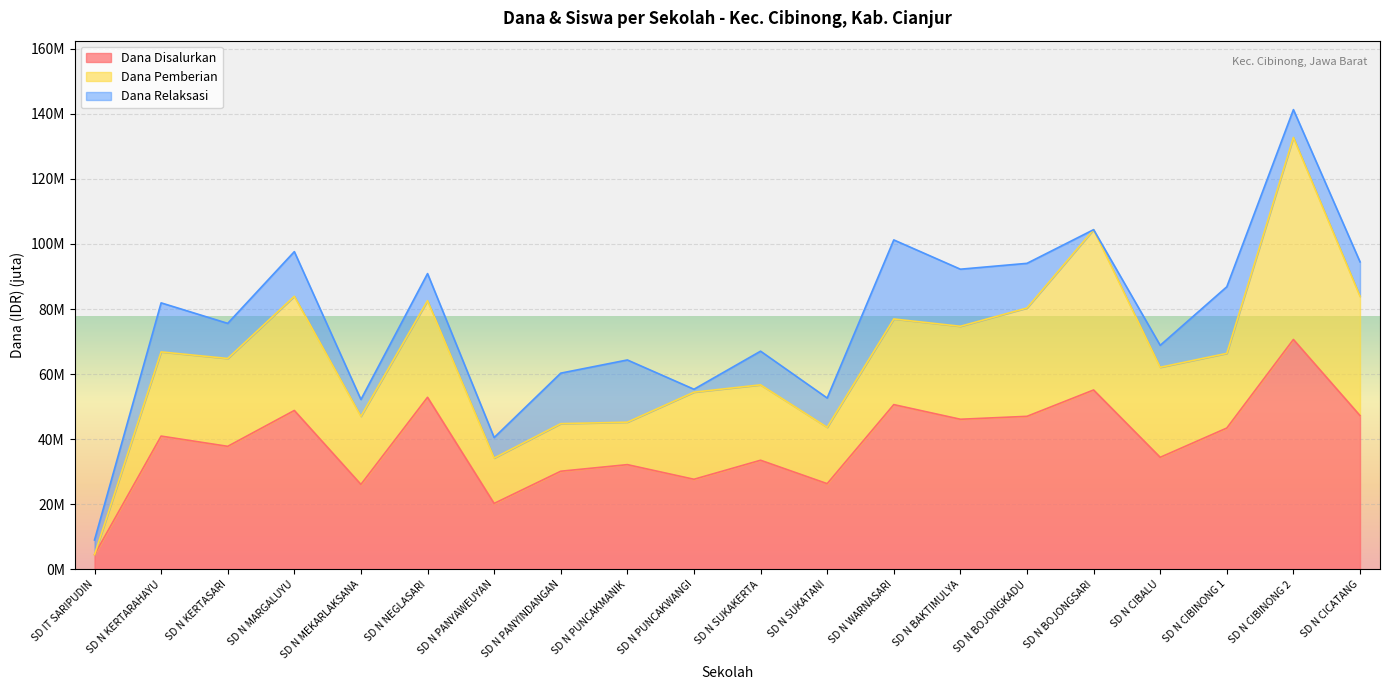

Which has a higher value, SD N PUNCAKWANGI or SD N CICATANG?

SD N CICATANG